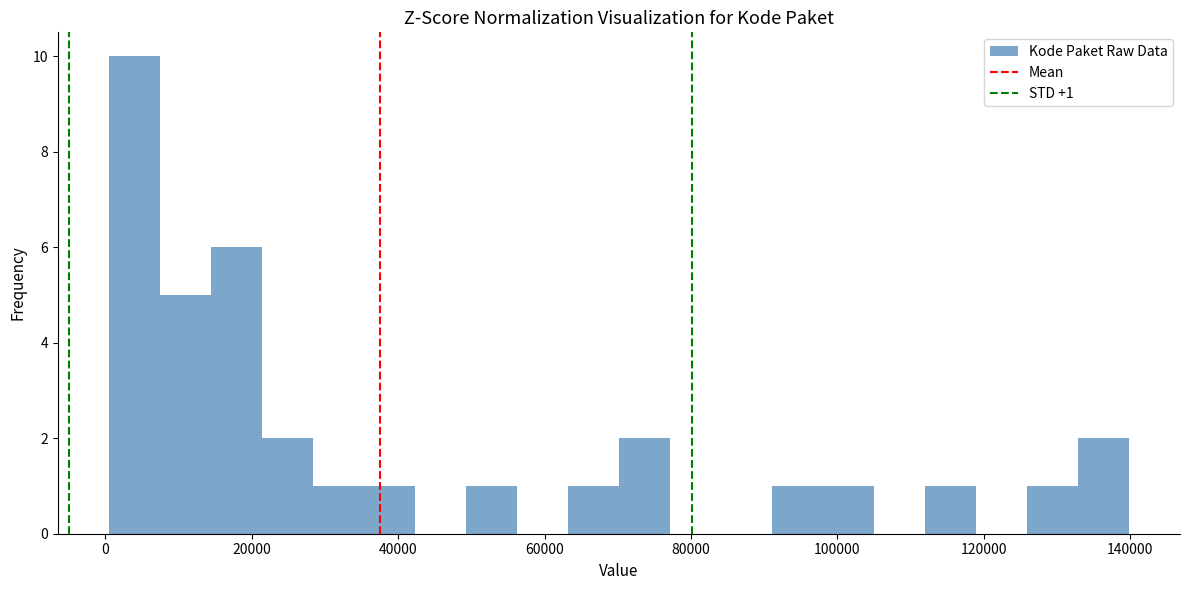

Around what value on the x-axis is the tallest bar? Give the approximate position of its centre, as read against the axis.

4000